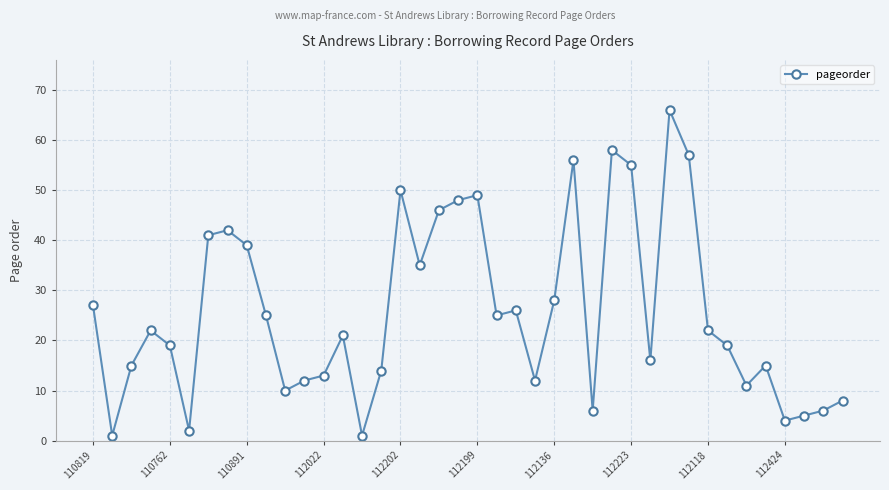

What is the value of the 34th point from the left?

19